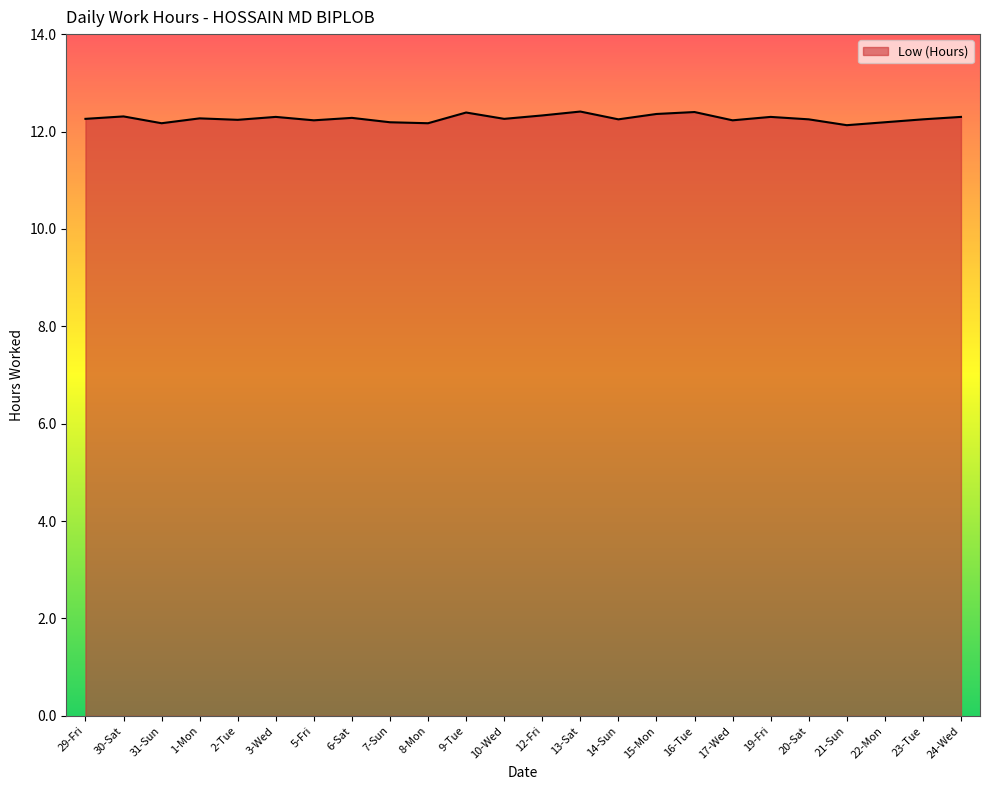

What is the change in value from 9-Tue to 24-Wed?

-0.1